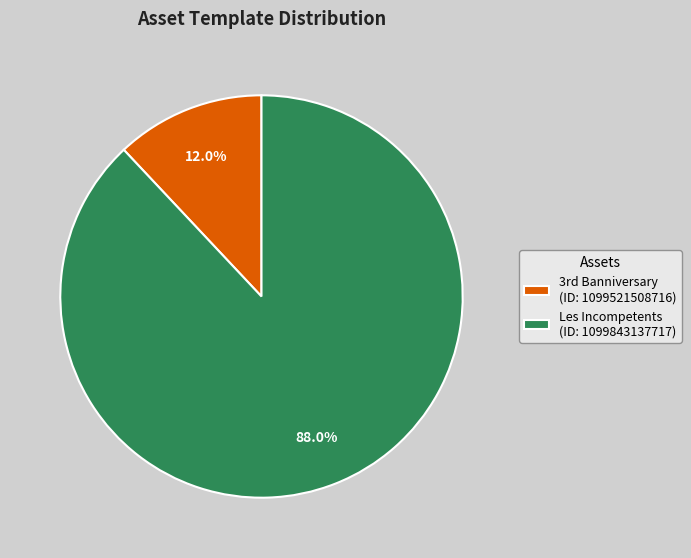

Count the number of slices in the pie.

2